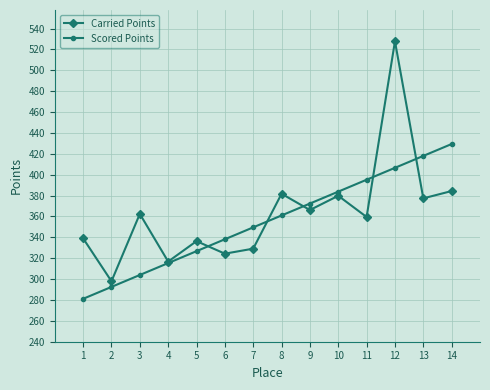

True or false: Scored Points and Carried Points cross at least once.

True